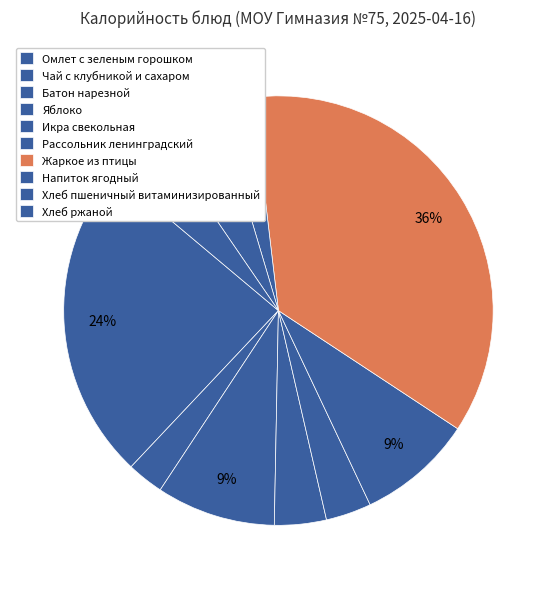

What is the change in value from Рассольник ленинградский to Хлеб пшеничный витаминизированный?

-45.1